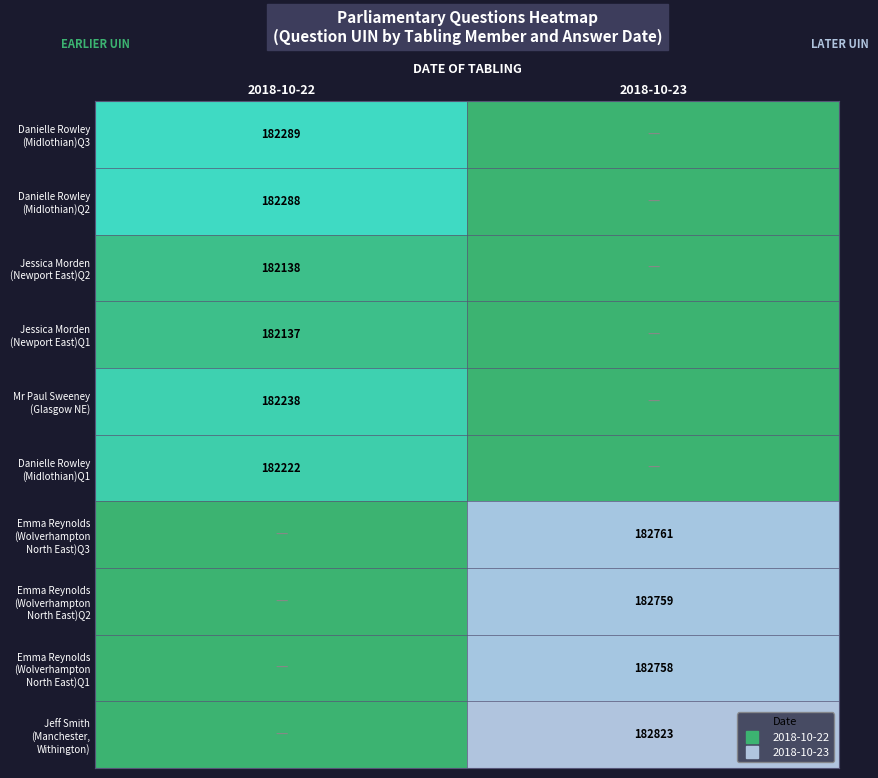

The Jessica Morden (Newport East)Q2 series shows -0.0 at 2018-10-23. True or false?

False